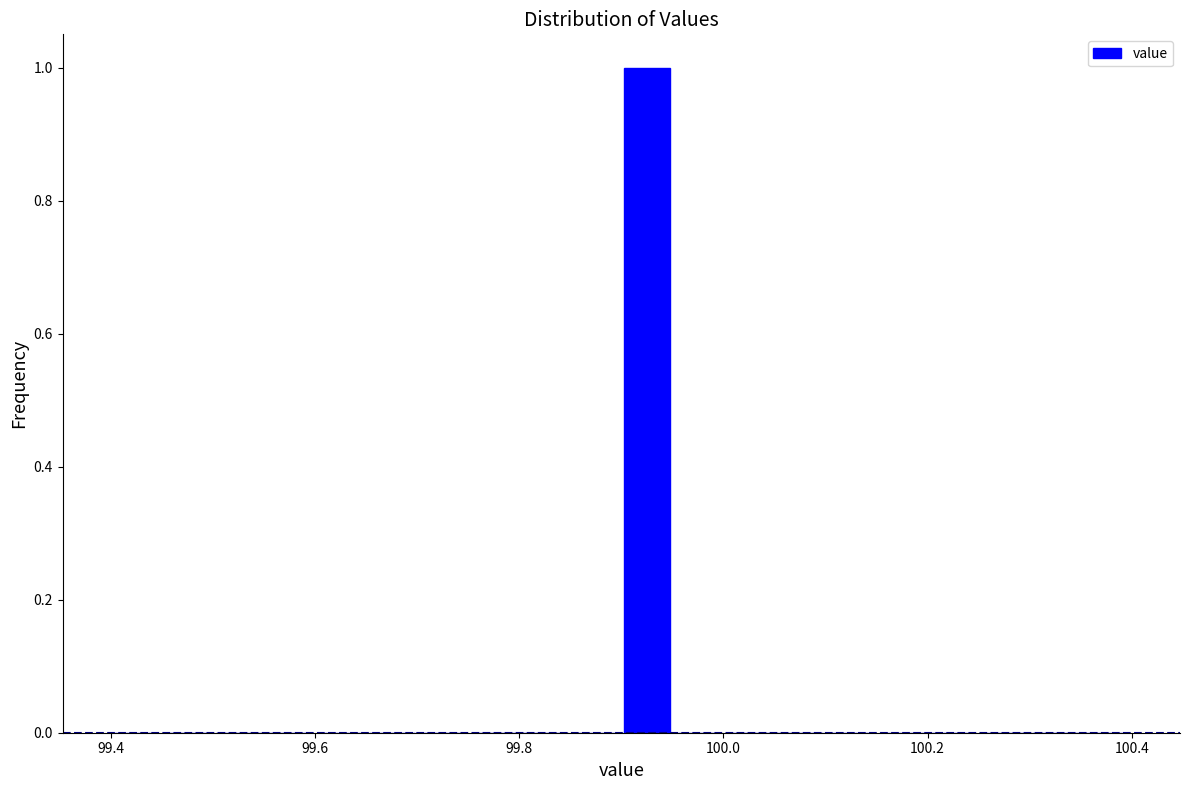

Read against the x-axis, roughly where is the centre of the tallest bar?

99.92